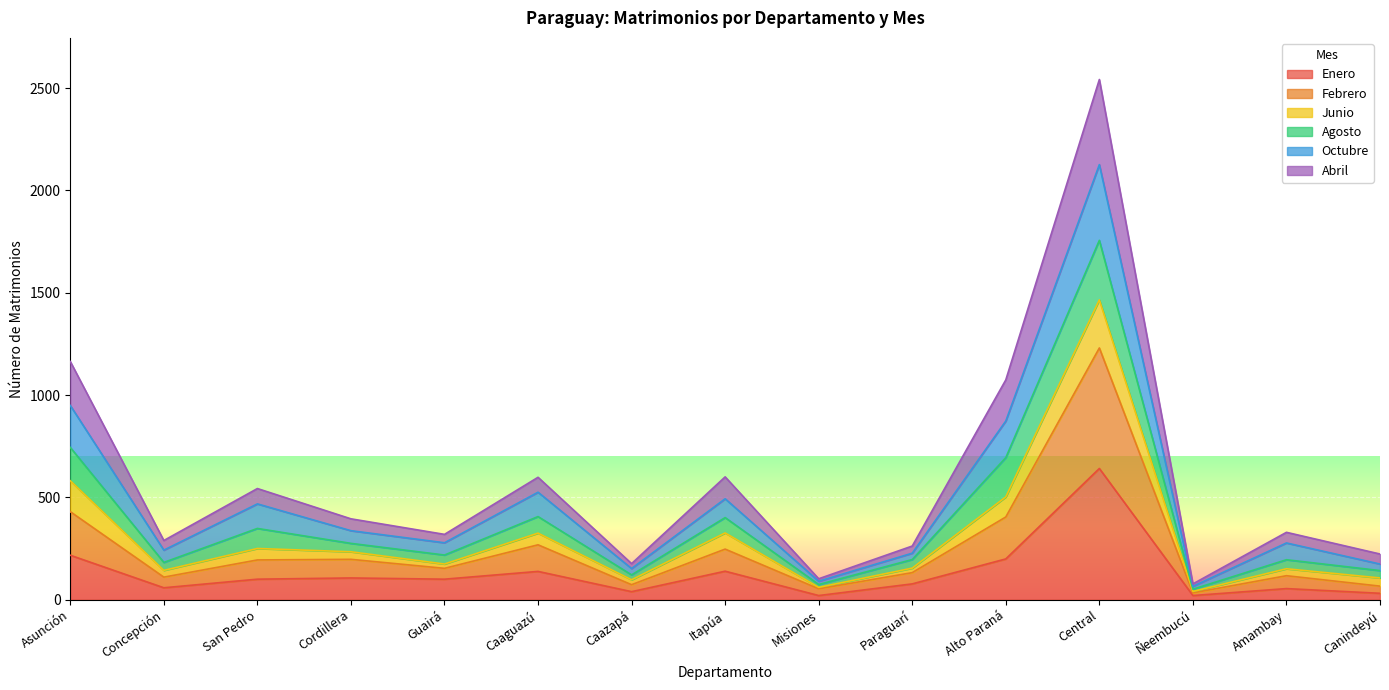

What value does the Enero series have at Caaguazú?

138